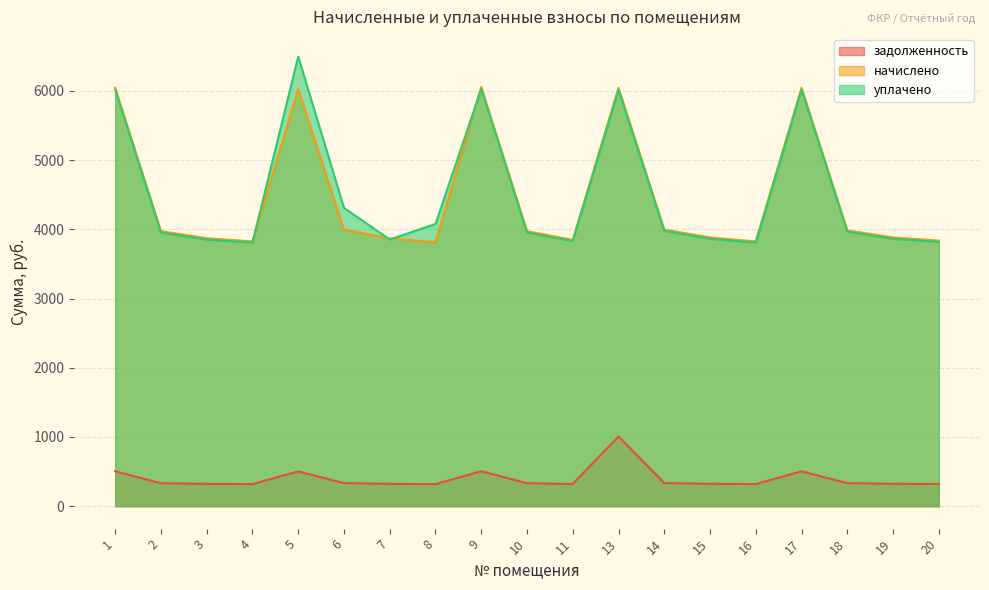

What is the sum of all начислено values?

84817.8